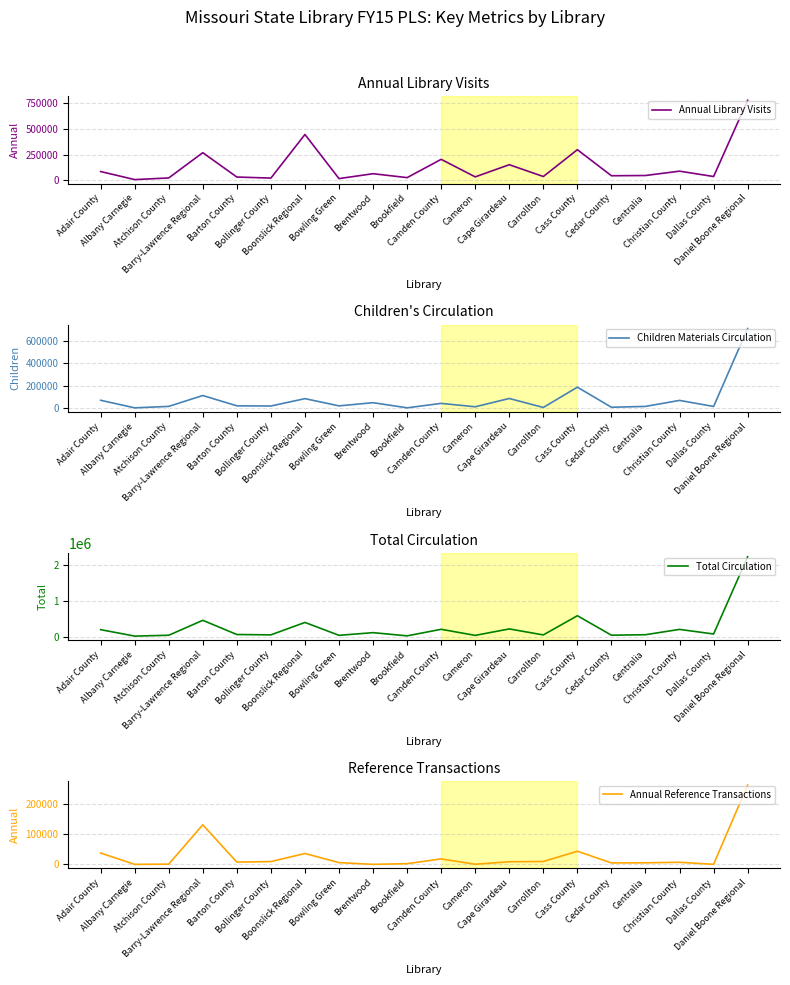

Reading left to right, list all the values displayed in this chart.

Annual Library Visits: Adair County=86509	Albany Carnegie=8300	Atchison County=24371	Barry-Lawrence Regional=269331	Barton County=33124	Bollinger County=22895	Boonslick Regional=445836	Bowling Green=18032	Brentwood=65411	Brookfield=27523	Camden County=204733	Cameron=34842	Cape Girardeau=152600	Carrollton=38295	Cass County=298326	Cedar County=45730	Centralia=48000	Christian County=90143	Dallas County=38164	Daniel Boone Regional=777282
Children Materials Circulation: Adair County=72223	Albany Carnegie=4963	Atchison County=17955	Barry-Lawrence Regional=114480	Barton County=22998	Bollinger County=21373	Boonslick Regional=86744	Bowling Green=22578	Brentwood=50758	Brookfield=5148	Camden County=44584	Cameron=14430	Cape Girardeau=88173	Carrollton=8431	Cass County=188578	Cedar County=10212	Centralia=17841	Christian County=71048	Dallas County=17238	Daniel Boone Regional=709133
Total Circulation: Adair County=202258	Albany Carnegie=22184	Atchison County=45744	Barry-Lawrence Regional=462948	Barton County=66610	Bollinger County=56798	Boonslick Regional=403824	Bowling Green=43831	Brentwood=118391	Brookfield=29006	Camden County=212220	Cameron=42199	Cape Girardeau=222621	Carrollton=55218	Cass County=591435	Cedar County=47363	Centralia=60925	Christian County=209735	Dallas County=80961	Daniel Boone Regional=2237221
Annual Reference Transactions: Adair County=37927	Albany Carnegie=350	Atchison County=1011	Barry-Lawrence Regional=131820	Barton County=7800	Bollinger County=9548	Boonslick Regional=36452	Bowling Green=6098	Brentwood=350	Brookfield=2544	Camden County=18432	Cameron=728	Cape Girardeau=8923	Carrollton=9885	Cass County=43963	Cedar County=5122	Centralia=5475	Christian County=7200	Dallas County=480	Daniel Boone Regional=264047